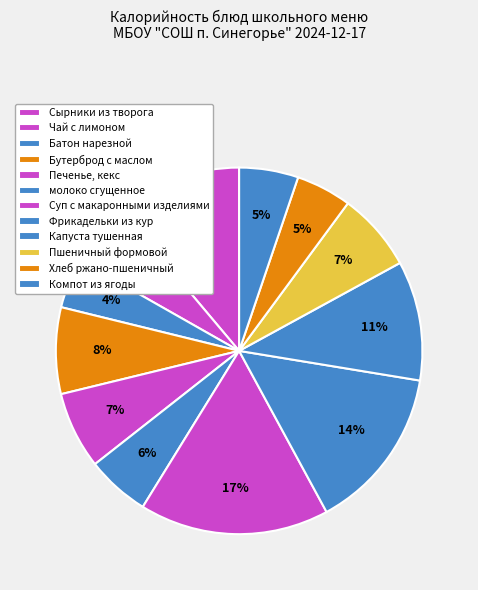

Count the number of slices in the pie.

12